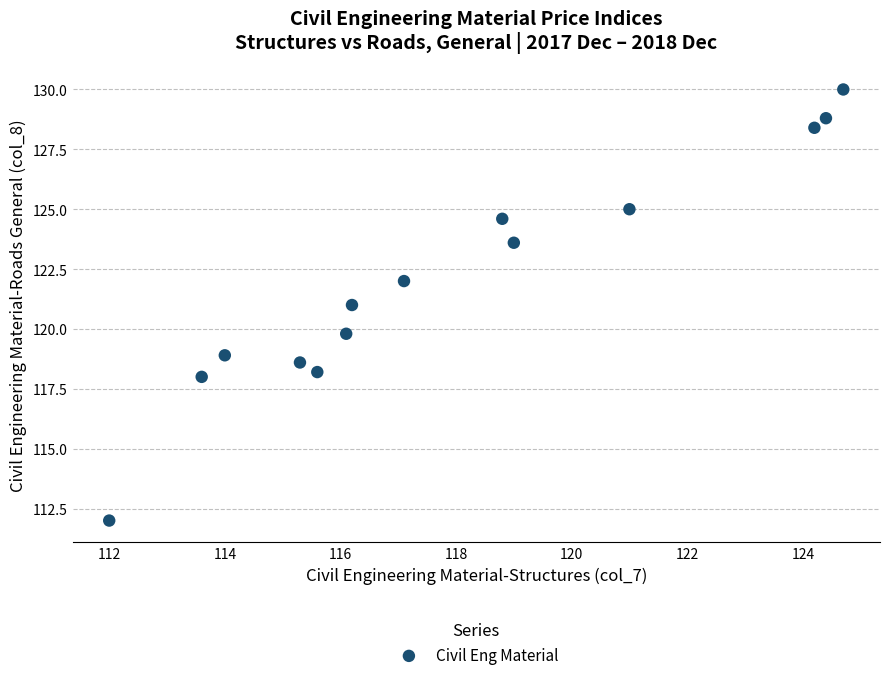

What is the range of Y values (max minus min)?

18.0